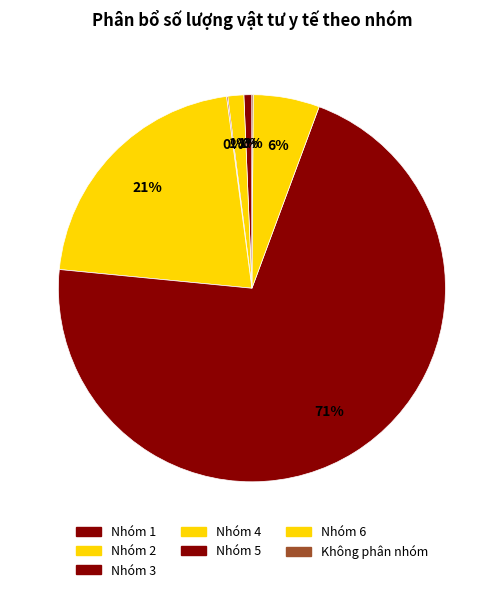

What percentage is the Nhóm 1 slice, to the nearest percent?

1%